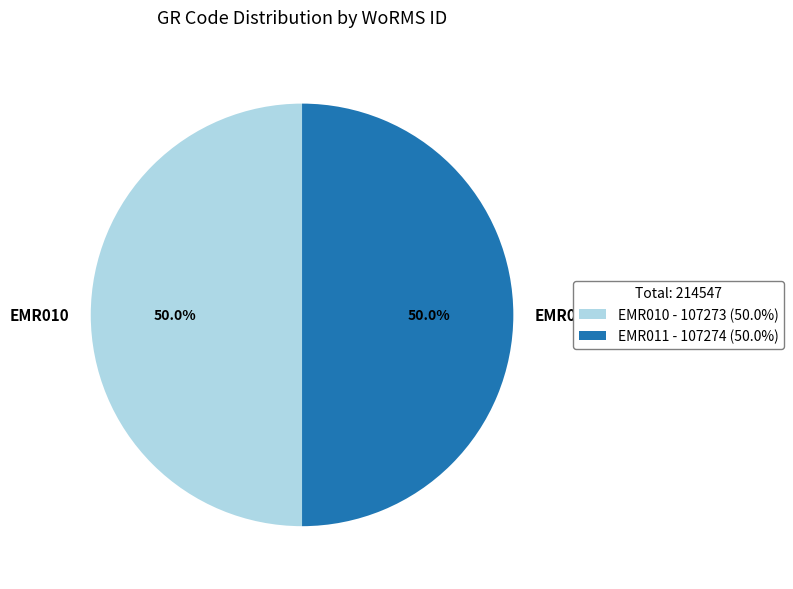

What percentage do EMR011 and EMR010 together represent?

100.0%